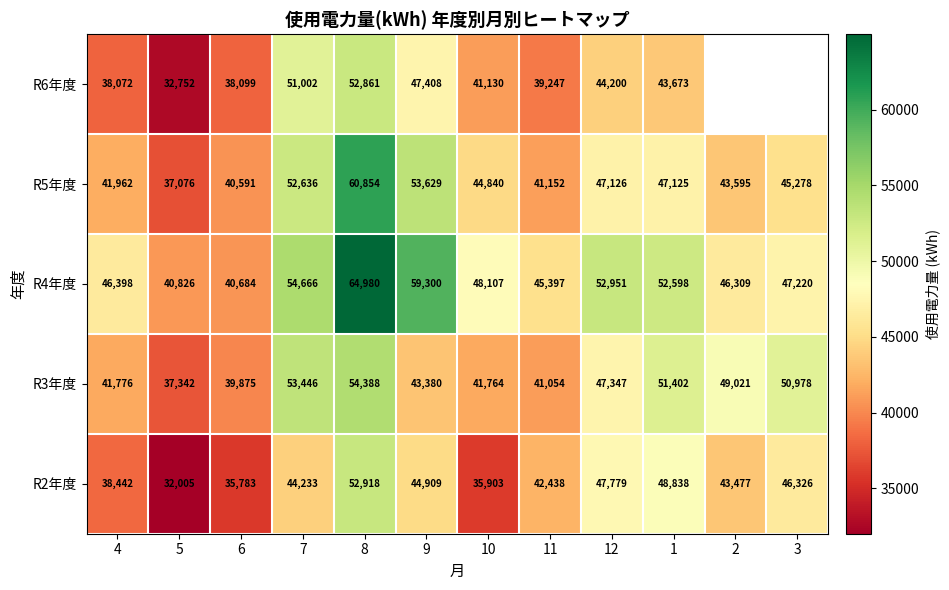

Where does the R4年度 series first go above 48107?

7